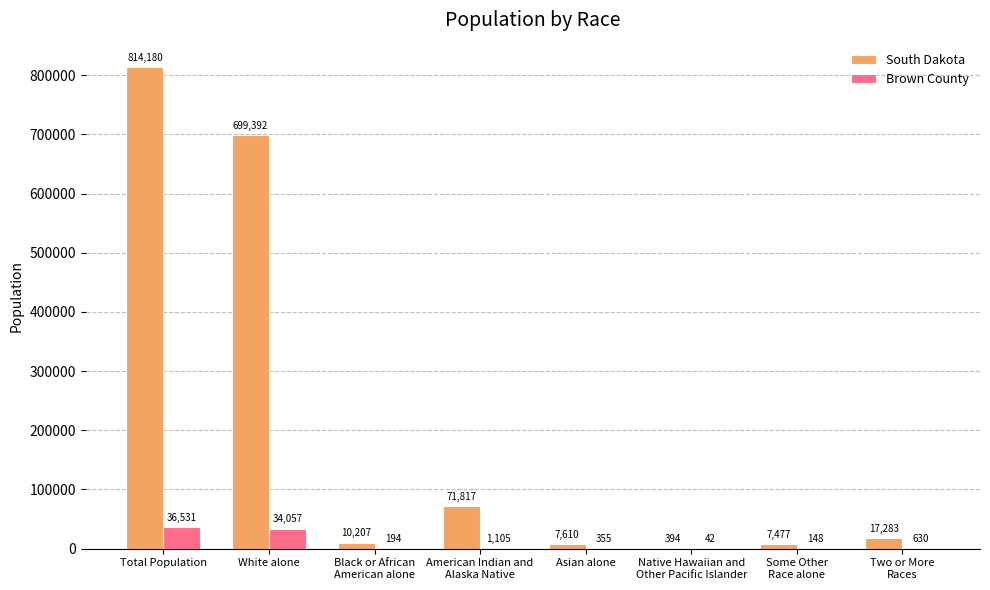

How many distinct data groups are displayed?

2